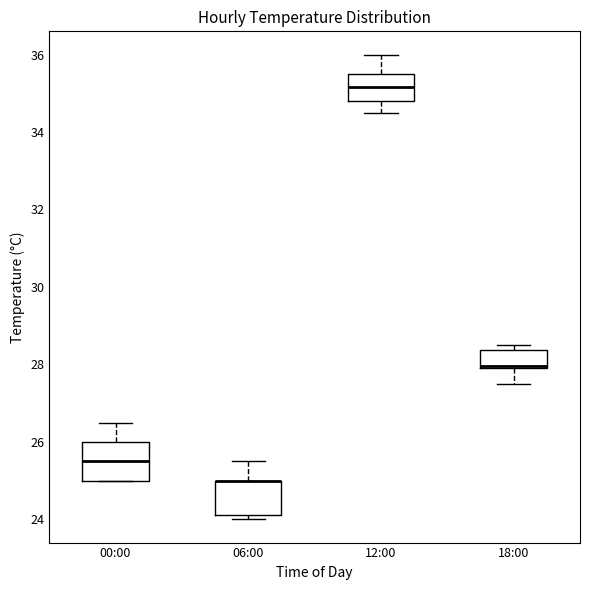

Where is the lower edge of the box for 00:00 on the y-axis? The values are not printed on the chart, so give them approximately, as read against the axis.

25.0